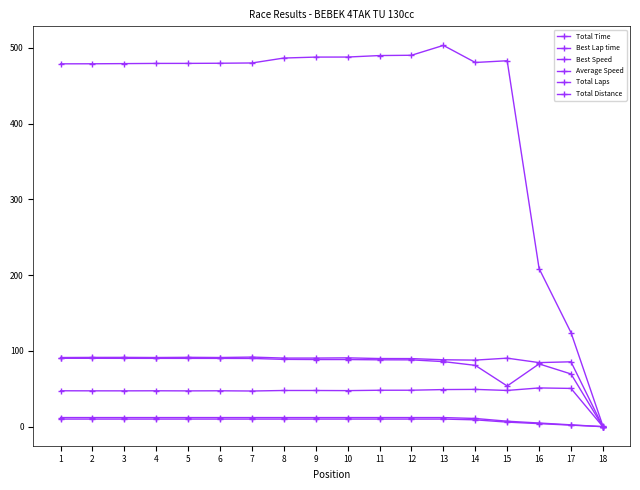

How many lines are shown in the chart?

6